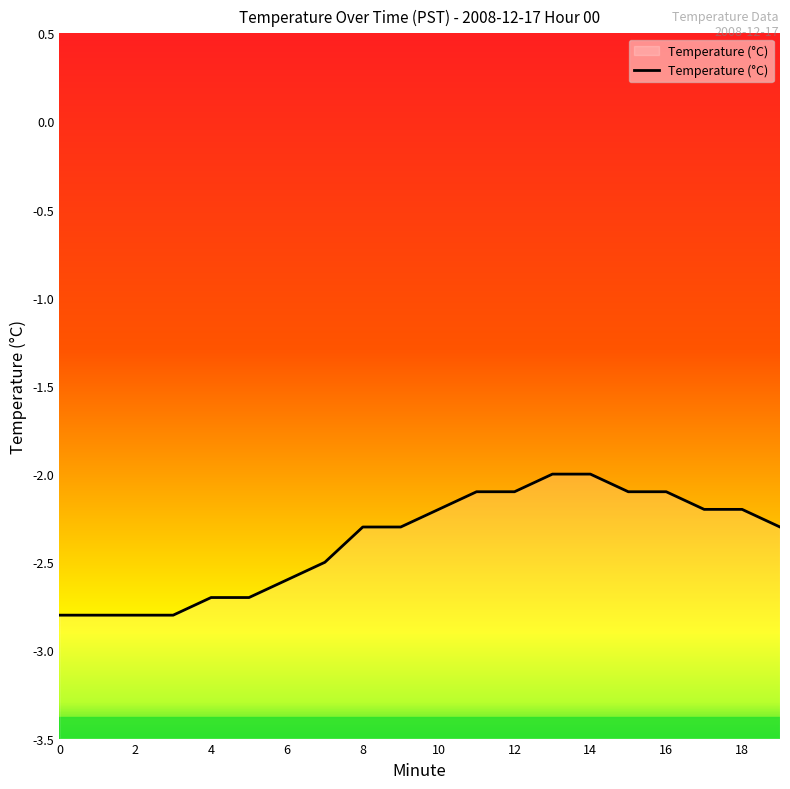

What is the value of the 1st point from the left?

-2.8